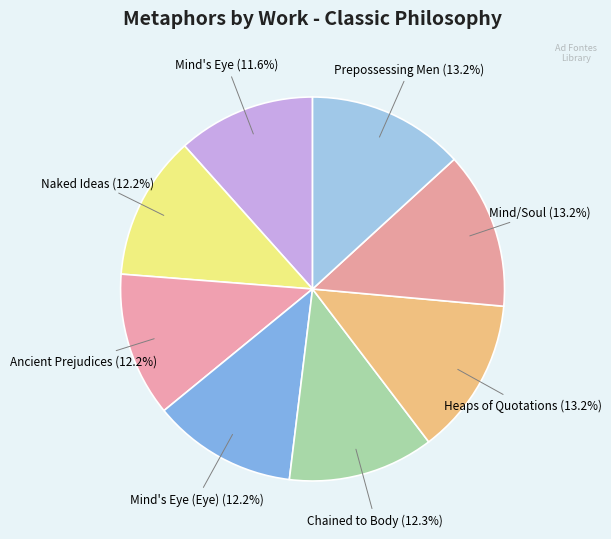

Does Mind's Eye account for over 50% of the chart?

No